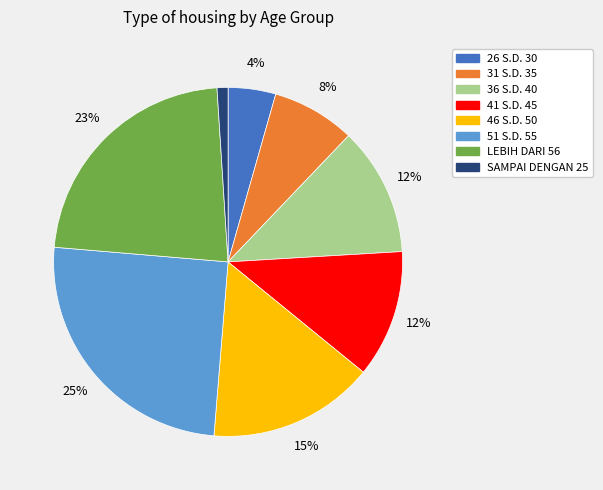

Does any single category account for the majority?

No